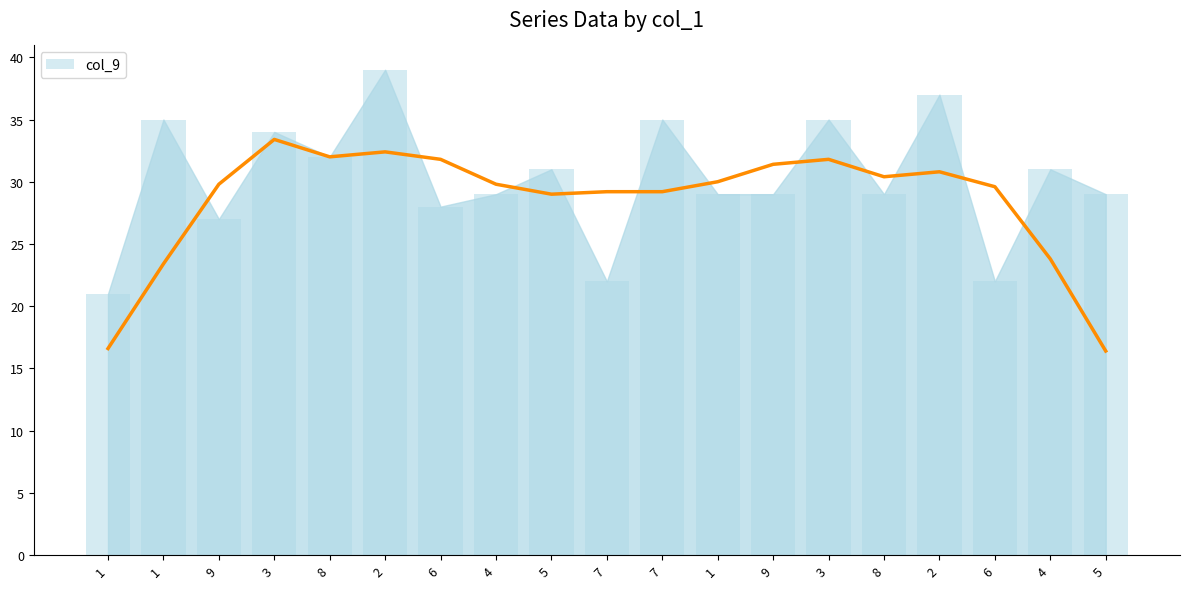

Reading left to right, transcribe all the data shown in this chart.

7-day average: 16.6	23.4	29.8	33.4	32.0	32.4	31.8	29.8	29.0	29.2	29.2	30.0	31.4	31.8	30.4	30.8	29.6	23.8	16.4
col_9: 21.0	35.0	27.0	34.0	32.0	39.0	28.0	29.0	31.0	22.0	35.0	29.0	29.0	35.0	29.0	37.0	22.0	31.0	29.0